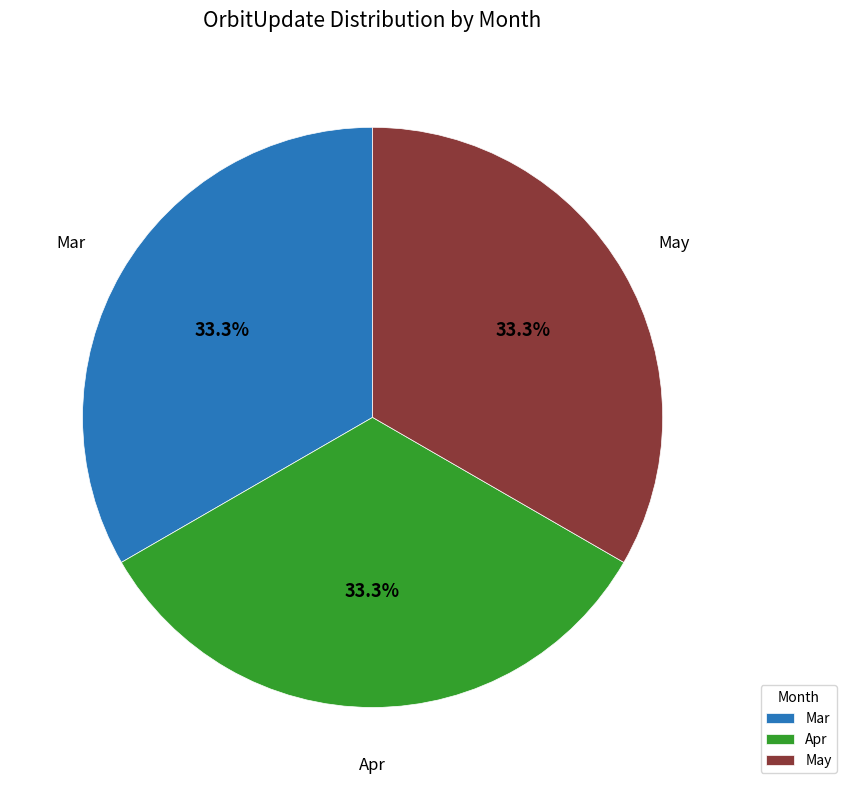

Combined, what portion of the pie is Mar and Apr?

66.7%